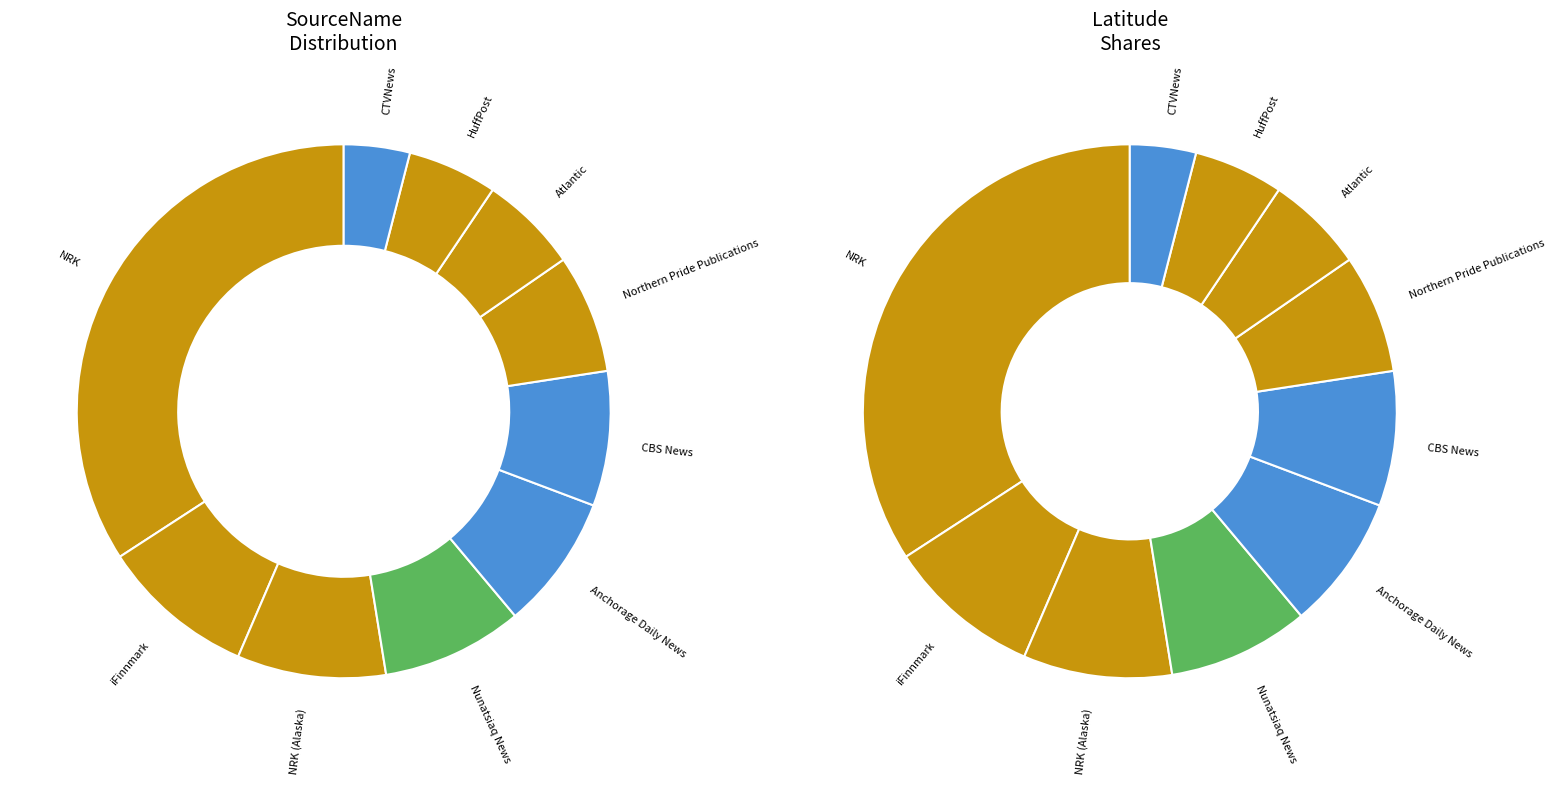

True or false: CTVNews accounts for 4% of the total.

True